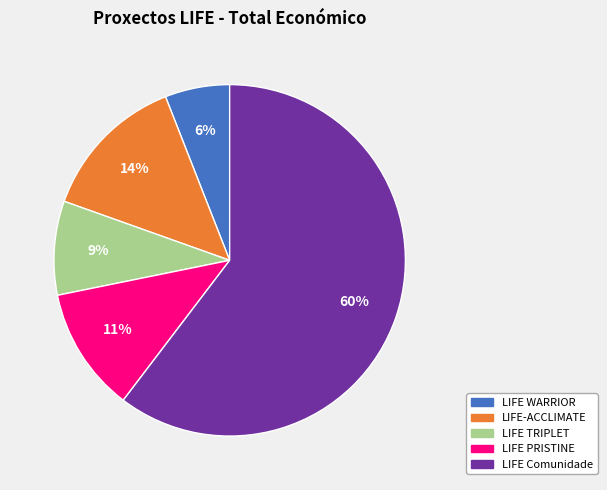

Do LIFE TRIPLET and LIFE WARRIOR together represent more than half of the pie?

No